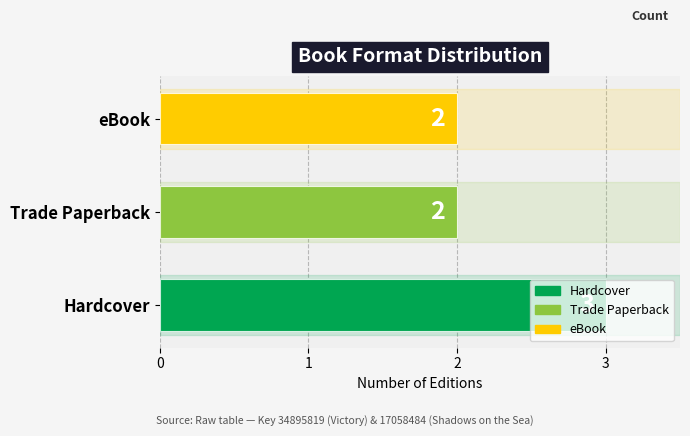

How many values are between 2 and 3?

3